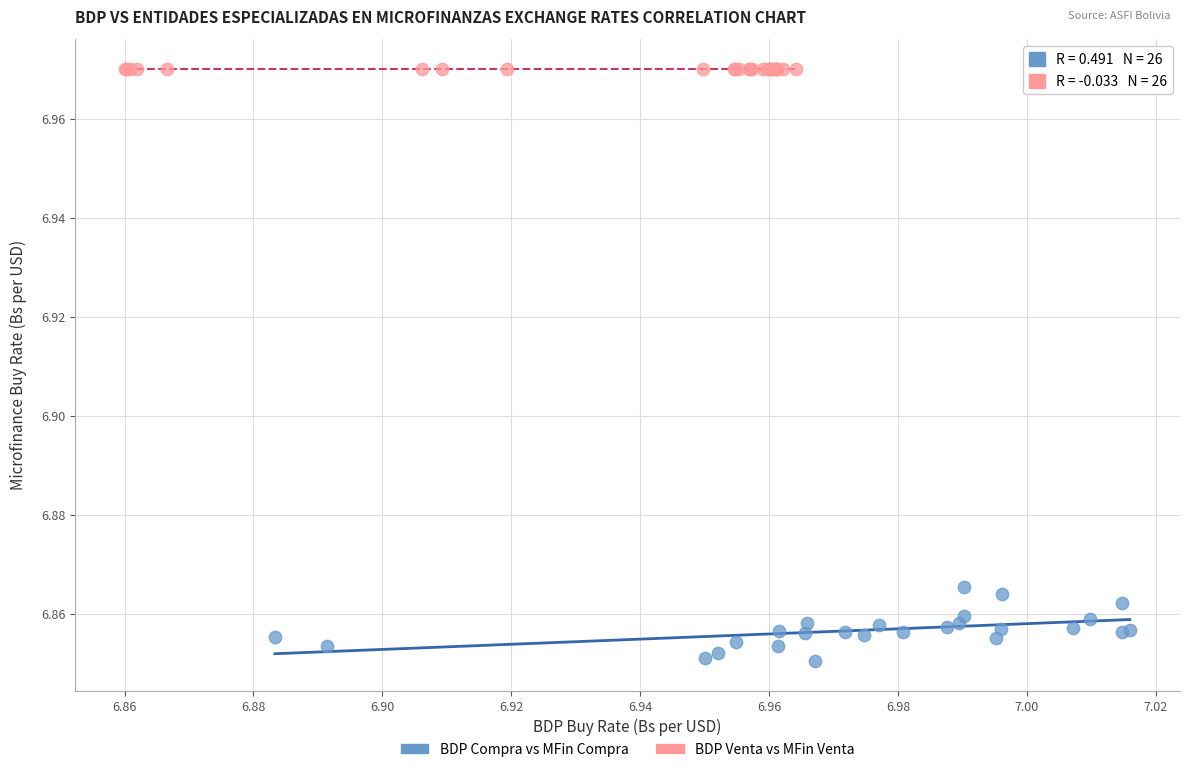

Which series has the largest Y range (max minus min)?

BDP Compra vs MFin Compra